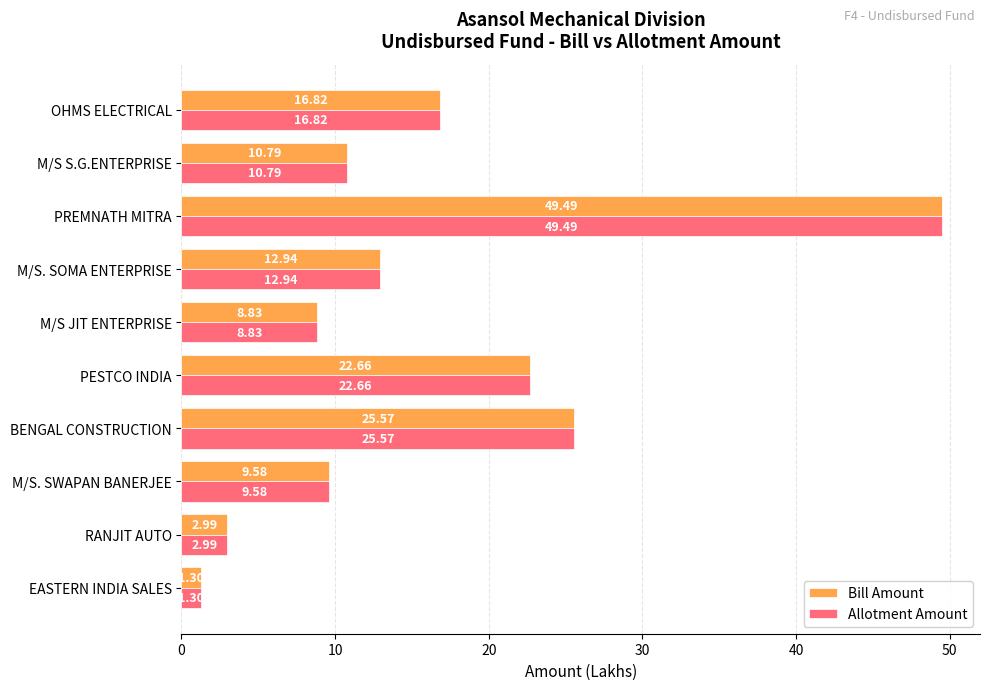

What is the average value of the Allotment Amount series?

16.1